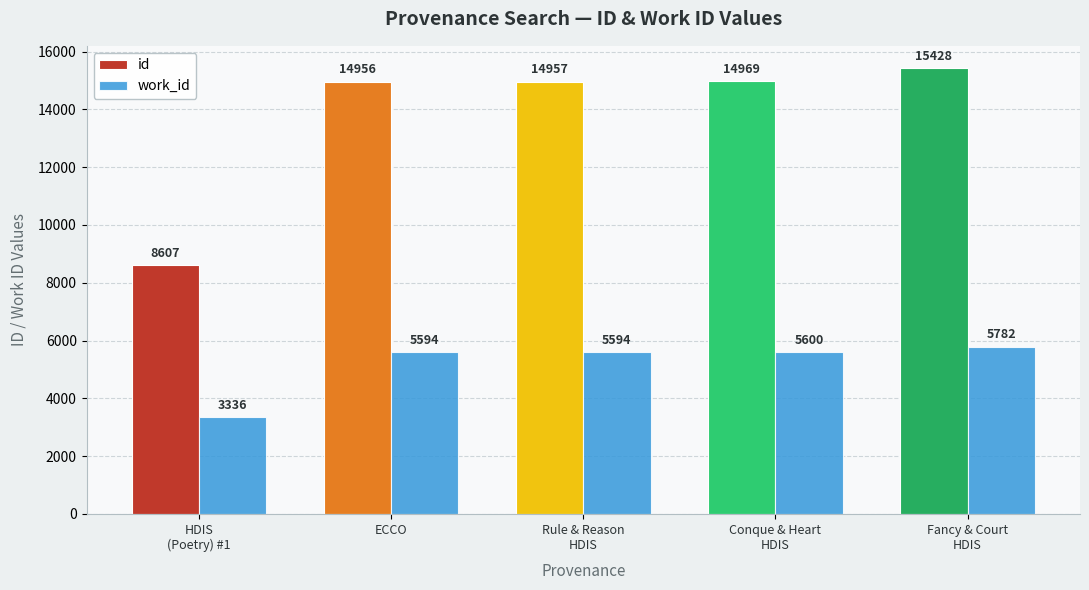

Which series has the largest total across all categories?

id